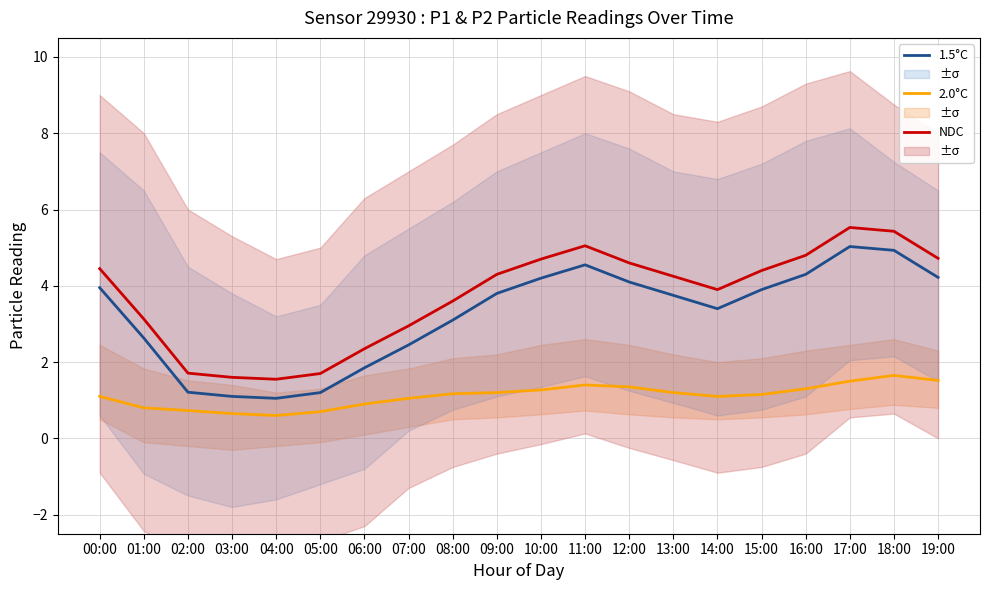

What is the total value across all series at 01:00?

6.6